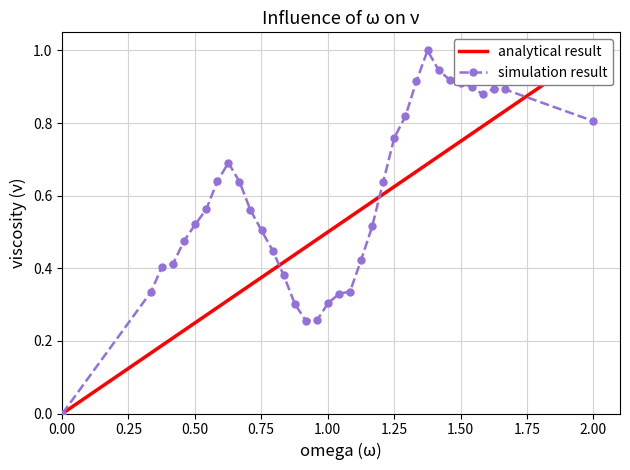

What is the highest value of the simulation result series?

1.0